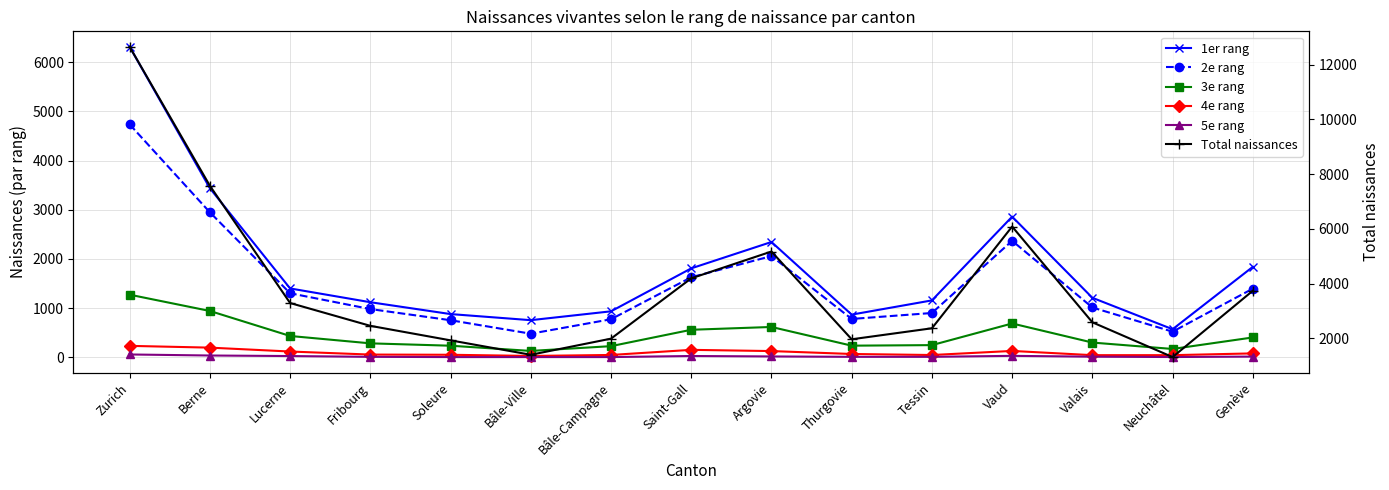

What is the label of the 15th point from the left?

Genève